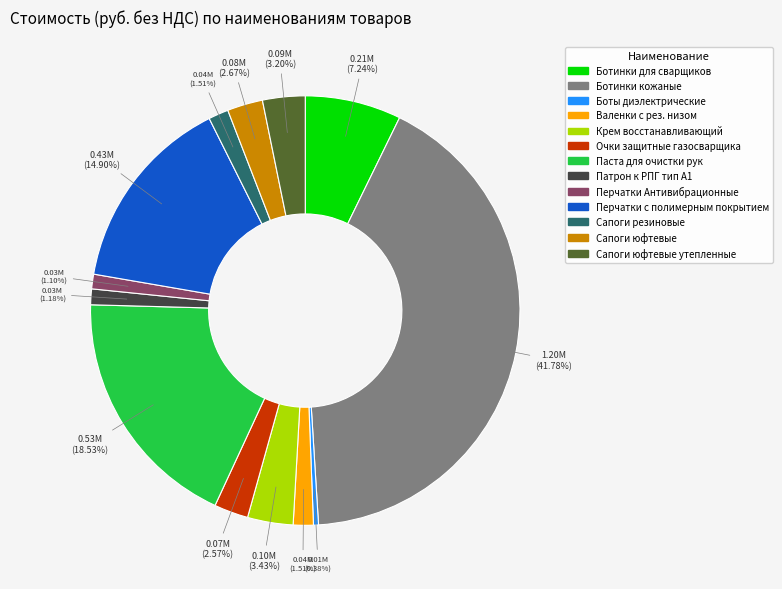

Does any single category account for the majority?

No